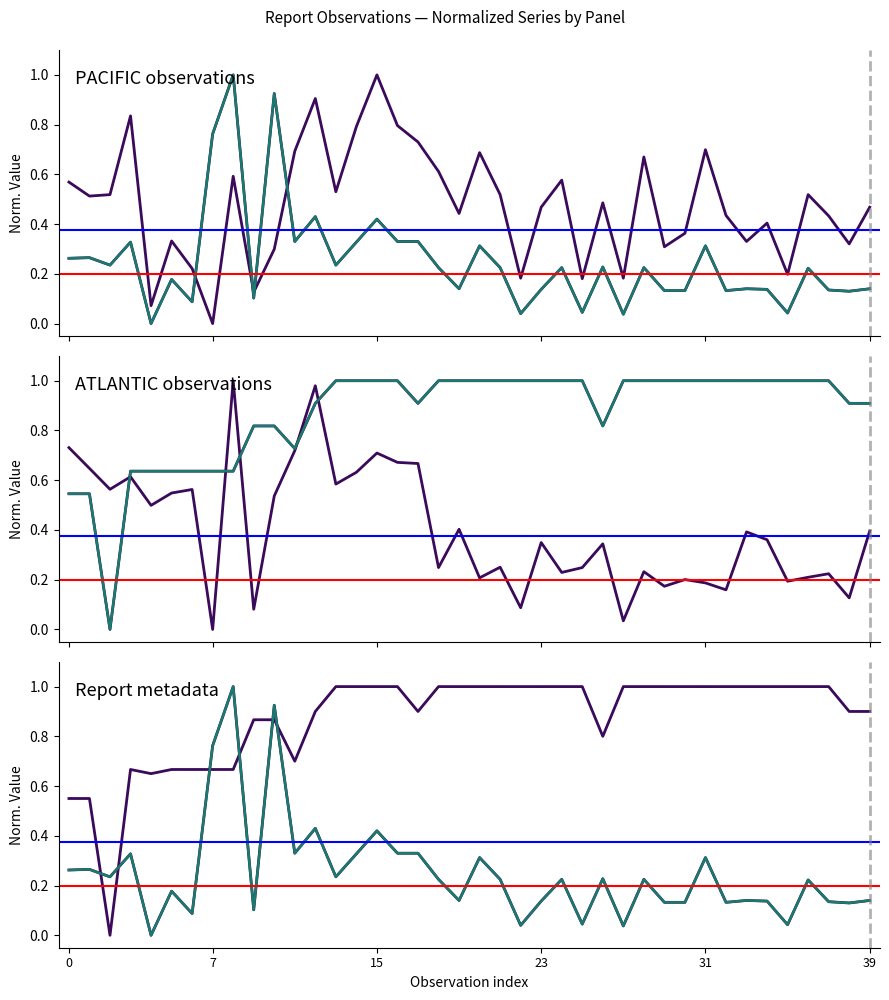

What is the sum of all RPT_LEN values?

34.9